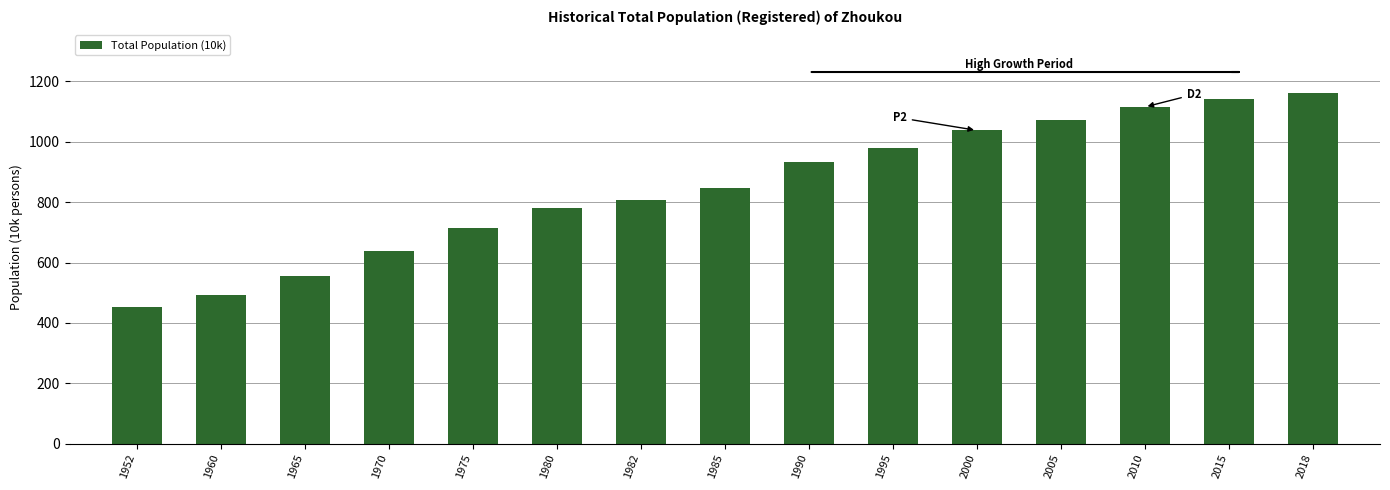

Does the chart contain any negative values?

No